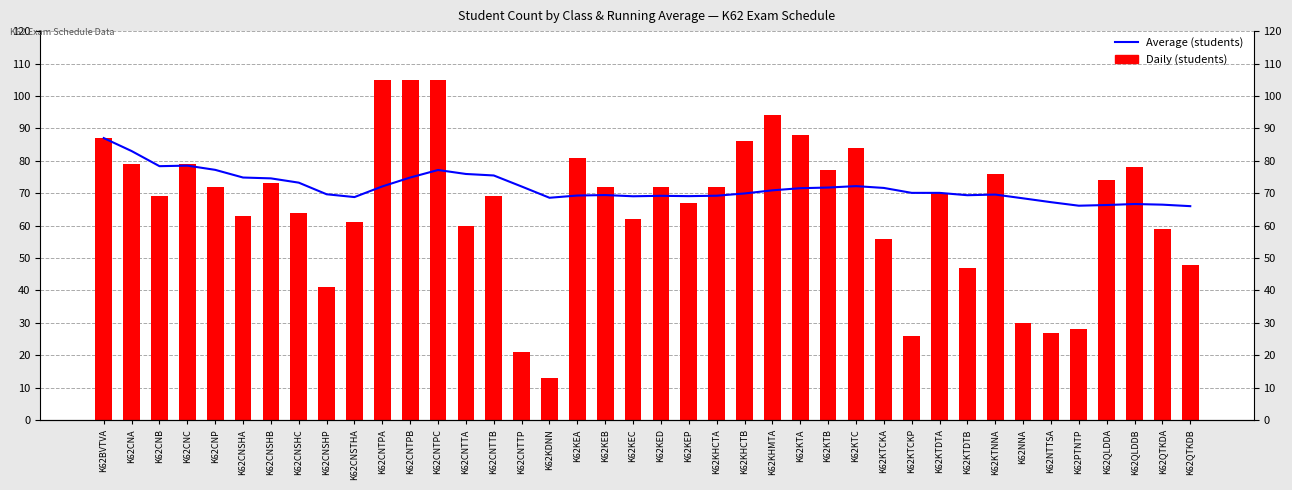

Between K62KEC and K62NTTSA, which is larger?

K62KEC